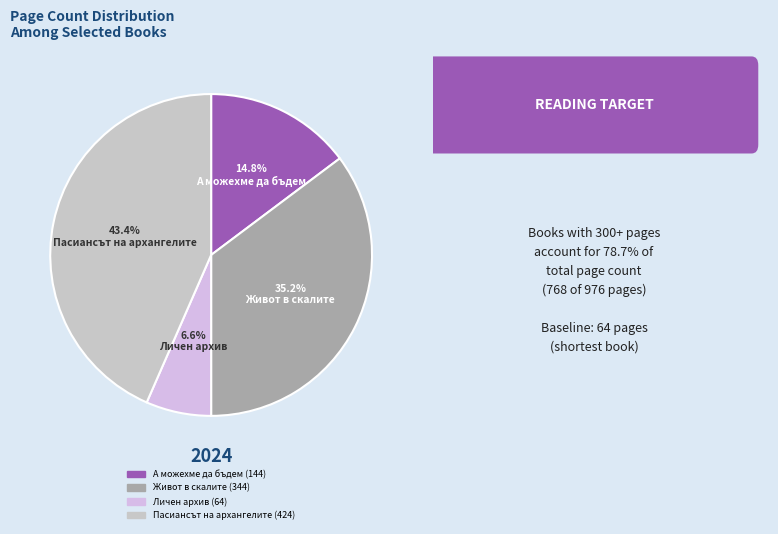

Which slice is the largest?

Пасиансът на архангелите (424)